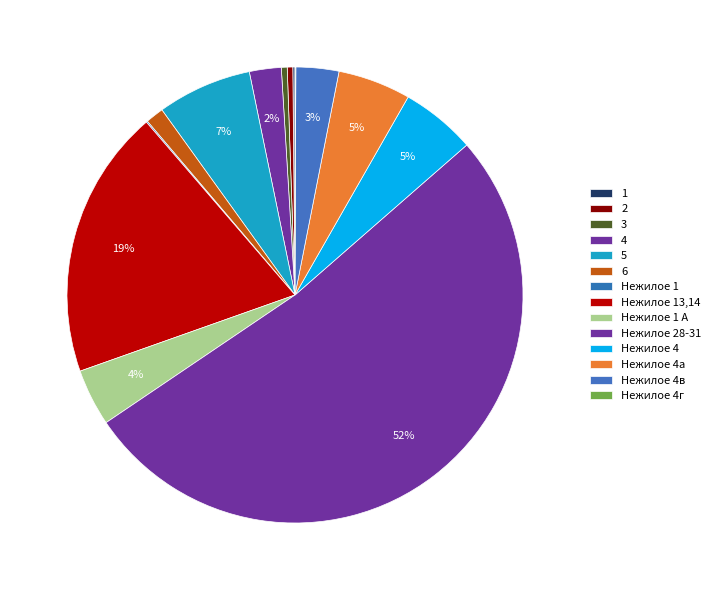

Which category has the biggest portion of the pie?

Нежилое 28-31